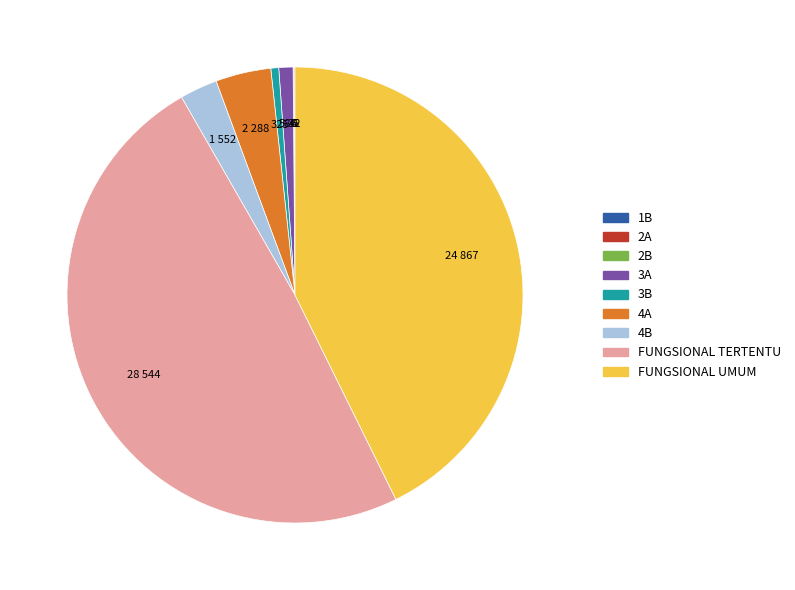

Is there a majority slice in this chart?

No